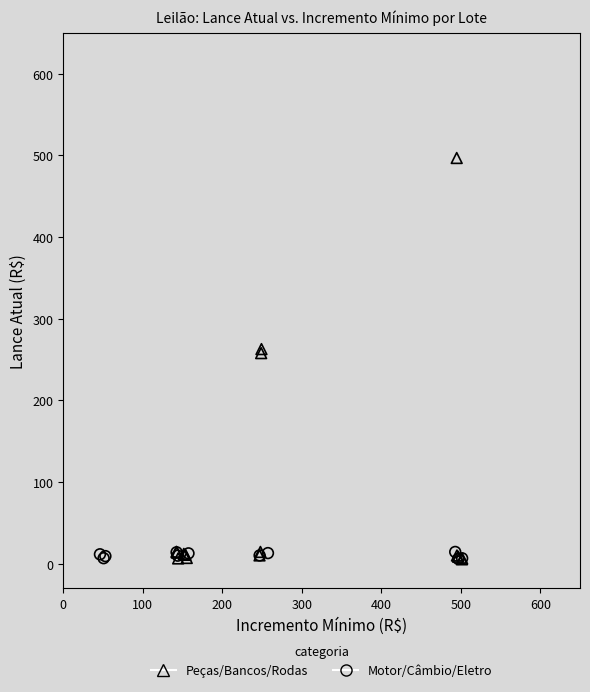

What are all the series names shown in the legend?

Peças/Bancos/Rodas, Motor/Câmbio/Eletro